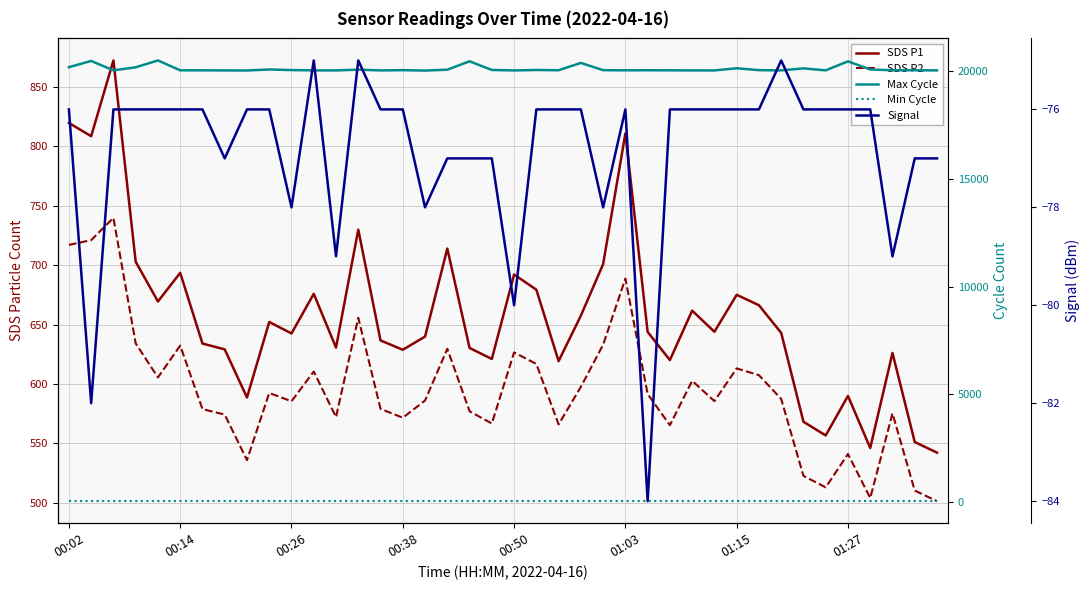

In SDS P1, how many points are lower than both neighbors (excluding endpoints)?

12